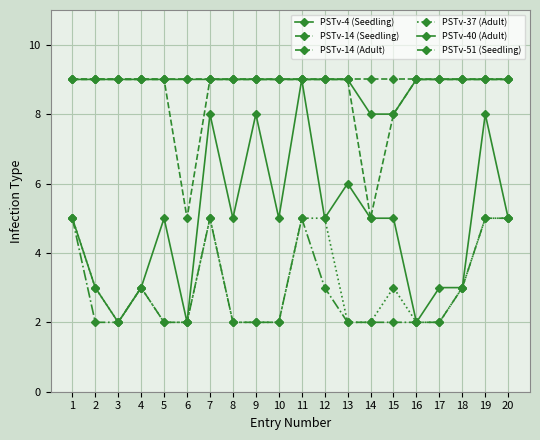

How many lines are shown in the chart?

6